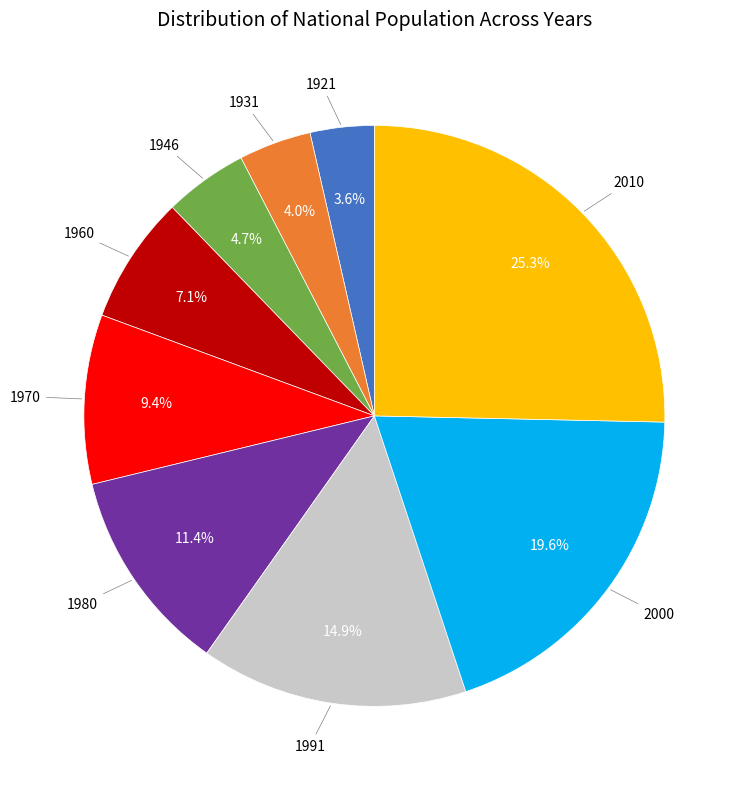

Does any single category account for the majority?

No